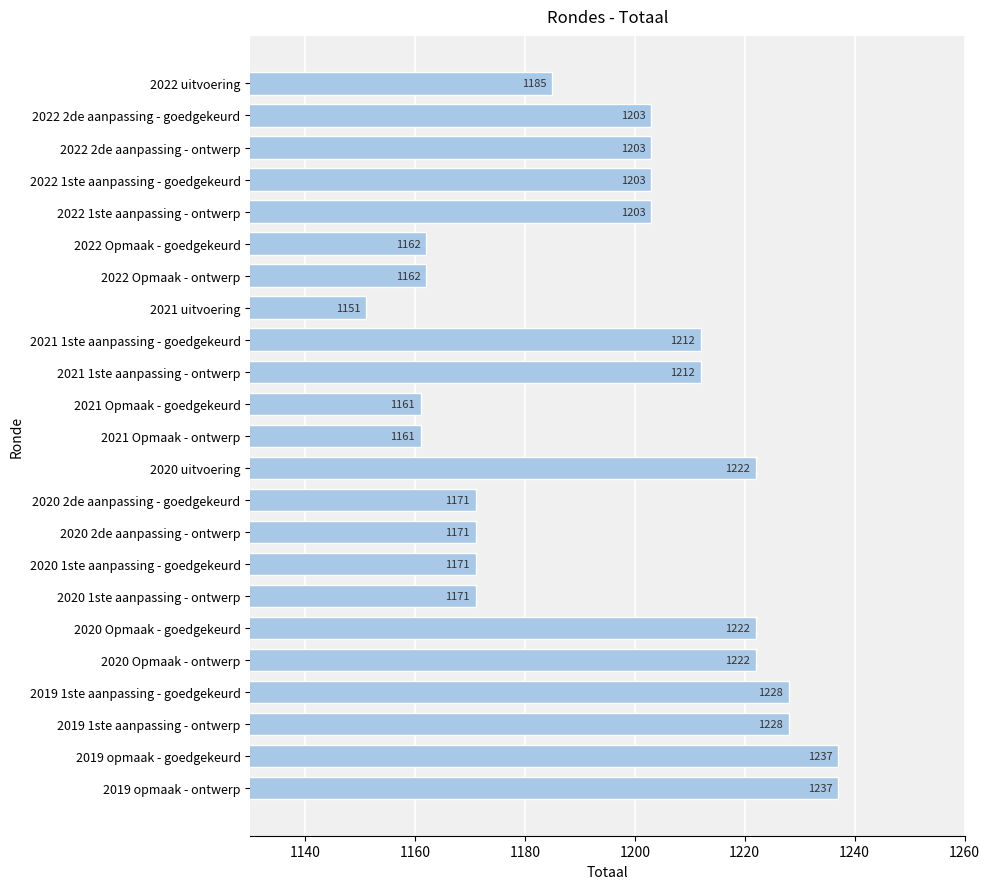

What is the average value?

1196